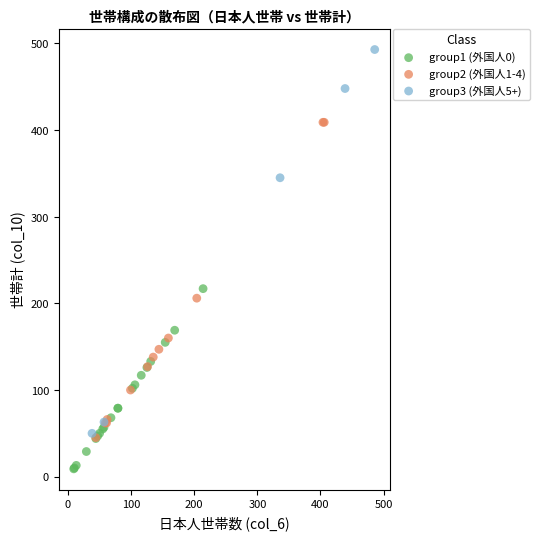

What are all the series names shown in the legend?

group1 (外国人0), group2 (外国人1-4), group3 (外国人5+)